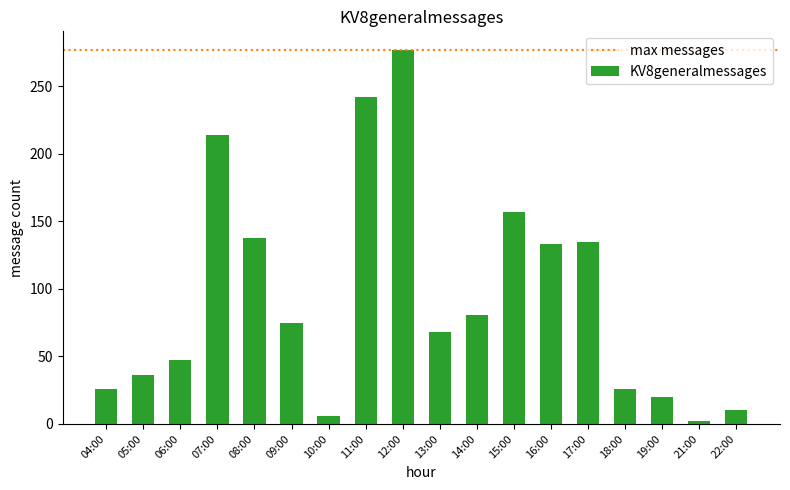

What is the value of the 7th bar from the left?

6